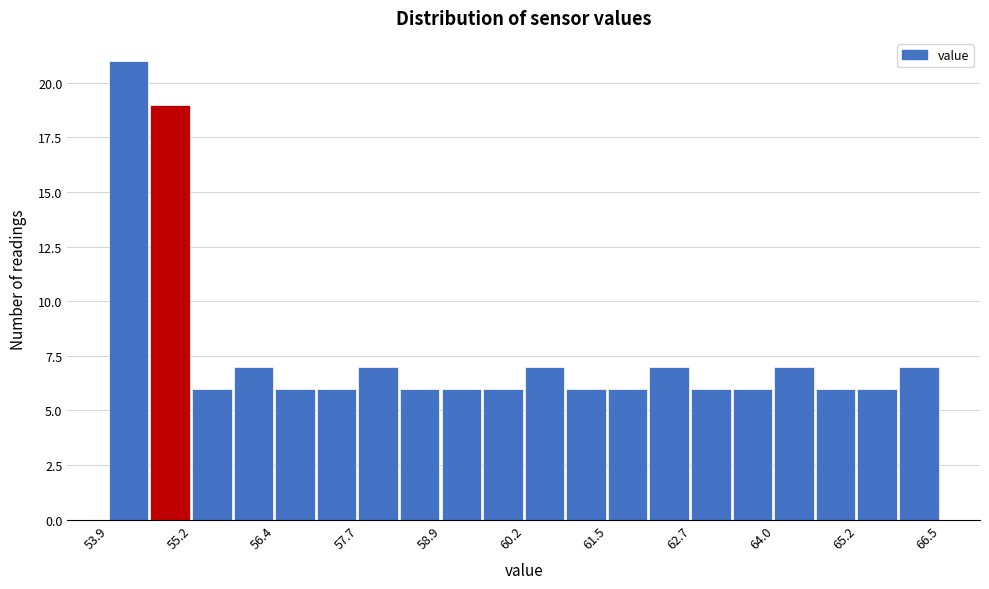

Around what value on the x-axis is the tallest bar? Give the approximate position of its centre, as read against the axis.

54.2